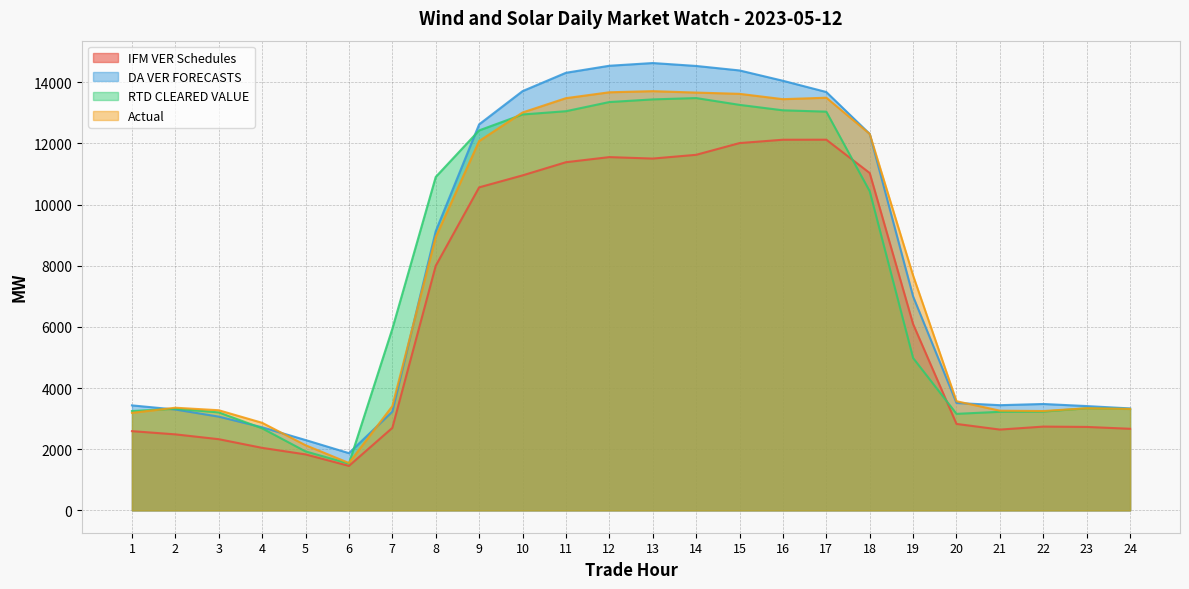

True or false: Actual has more than 0 interior local peaks.

True